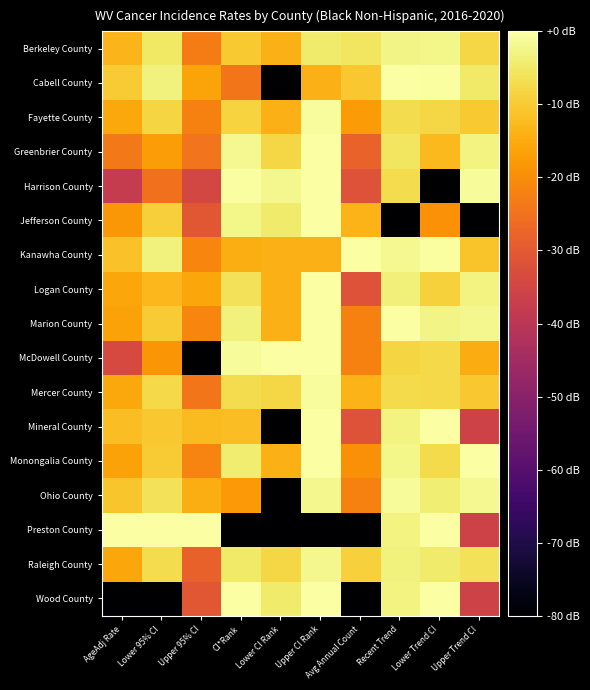

Reading left to right, what are all the values shown in this chart?

Berkeley County: AgeAdj Rate=-13.3	Lower 95% CI=-5.3	Upper 95% CI=-22.9	CI*Rank=-10.1	Lower CI Rank=-14.0	Upper CI Rank=-4.4	Avg Annual Count=-5.4	Recent Trend=-2.8	Lower Trend CI=-2.5	Upper Trend CI=-8.1
Cabell County: AgeAdj Rate=-9.7	Lower 95% CI=-3.3	Upper 95% CI=-16.1	CI*Rank=-24.1	Lower CI Rank=-80.0	Upper CI Rank=-14.0	Avg Annual Count=-10.4	Recent Trend=0.0	Lower Trend CI=-0.5	Upper Trend CI=-4.8
Fayette County: AgeAdj Rate=-15.5	Lower 95% CI=-8.4	Upper 95% CI=-21.9	CI*Rank=-8.5	Lower CI Rank=-14.0	Upper CI Rank=-0.9	Avg Annual Count=-17.6	Recent Trend=-7.0	Lower Trend CI=-8.0	Upper Trend CI=-10.1
Greenbrier County: AgeAdj Rate=-23.5	Lower 95% CI=-17.3	Upper 95% CI=-24.6	CI*Rank=-1.8	Lower CI Rank=-8.0	Upper CI Rank=0.0	Avg Annual Count=-28.1	Recent Trend=-5.5	Lower Trend CI=-12.7	Upper Trend CI=-3.0
Harrison County: AgeAdj Rate=-38.0	Lower 95% CI=-25.2	Upper 95% CI=-34.6	CI*Rank=-0.6	Lower CI Rank=-1.9	Upper CI Rank=0.0	Avg Annual Count=-31.6	Recent Trend=-7.0	Lower Trend CI=-80.0	Upper Trend CI=-1.2
Jefferson County: AgeAdj Rate=-18.2	Lower 95% CI=-9.2	Upper 95% CI=-30.4	CI*Rank=-2.5	Lower CI Rank=-4.4	Upper CI Rank=0.0	Avg Annual Count=-13.5	Recent Trend=-80.0	Lower Trend CI=-19.2	Upper Trend CI=-80.0
Kanawha County: AgeAdj Rate=-11.4	Lower 95% CI=-3.2	Upper 95% CI=-21.5	CI*Rank=-14.5	Lower CI Rank=-14.0	Upper CI Rank=-14.0	Avg Annual Count=0.0	Recent Trend=-1.8	Lower Trend CI=-0.6	Upper Trend CI=-11.1
Logan County: AgeAdj Rate=-15.8	Lower 95% CI=-13.0	Upper 95% CI=-15.7	CI*Rank=-6.0	Lower CI Rank=-14.0	Upper CI Rank=0.0	Avg Annual Count=-31.6	Recent Trend=-3.6	Lower Trend CI=-9.0	Upper Trend CI=-3.0
Marion County: AgeAdj Rate=-16.3	Lower 95% CI=-9.9	Upper 95% CI=-21.4	CI*Rank=-3.3	Lower CI Rank=-14.0	Upper CI Rank=0.0	Avg Annual Count=-22.0	Recent Trend=-0.2	Lower Trend CI=-2.6	Upper Trend CI=-1.9
McDowell County: AgeAdj Rate=-34.0	Lower 95% CI=-18.6	Upper 95% CI=-80.0	CI*Rank=-1.2	Lower CI Rank=0.0	Upper CI Rank=0.0	Avg Annual Count=-22.0	Recent Trend=-8.3	Lower Trend CI=-7.7	Upper Trend CI=-14.9
Mercer County: AgeAdj Rate=-15.6	Lower 95% CI=-7.7	Upper 95% CI=-24.1	CI*Rank=-7.2	Lower CI Rank=-8.0	Upper CI Rank=-0.9	Avg Annual Count=-13.5	Recent Trend=-7.4	Lower Trend CI=-7.7	Upper Trend CI=-10.6
Mineral County: AgeAdj Rate=-12.2	Lower 95% CI=-10.5	Upper 95% CI=-12.5	CI*Rank=-12.0	Lower CI Rank=-80.0	Upper CI Rank=0.0	Avg Annual Count=-31.6	Recent Trend=-3.1	Lower Trend CI=0.0	Upper Trend CI=-35.7
Monongalia County: AgeAdj Rate=-16.3	Lower 95% CI=-9.9	Upper 95% CI=-21.7	CI*Rank=-4.1	Lower CI Rank=-14.0	Upper CI Rank=0.0	Avg Annual Count=-19.5	Recent Trend=-2.3	Lower Trend CI=-7.4	Upper Trend CI=0.0
Ohio County: AgeAdj Rate=-10.9	Lower 95% CI=-6.2	Upper 95% CI=-14.4	CI*Rank=-18.1	Lower CI Rank=-80.0	Upper CI Rank=-1.9	Avg Annual Count=-22.0	Recent Trend=-1.0	Lower Trend CI=-3.8	Upper Trend CI=-1.7
Preston County: AgeAdj Rate=0.0	Lower 95% CI=0.0	Upper 95% CI=0.0	CI*Rank=-80.0	Lower CI Rank=-80.0	Upper CI Rank=-80.0	Avg Annual Count=-80.0	Recent Trend=-3.1	Lower Trend CI=0.0	Upper Trend CI=-35.7
Raleigh County: AgeAdj Rate=-15.9	Lower 95% CI=-6.9	Upper 95% CI=-28.2	CI*Rank=-5.0	Lower CI Rank=-8.0	Upper CI Rank=-1.9	Avg Annual Count=-9.0	Recent Trend=-3.3	Lower Trend CI=-4.6	Upper Trend CI=-6.2
Wood County: AgeAdj Rate=-80.0	Lower 95% CI=-80.0	Upper 95% CI=-30.6	CI*Rank=0.0	Lower CI Rank=-4.4	Upper CI Rank=0.0	Avg Annual Count=-80.0	Recent Trend=-3.1	Lower Trend CI=0.0	Upper Trend CI=-35.7